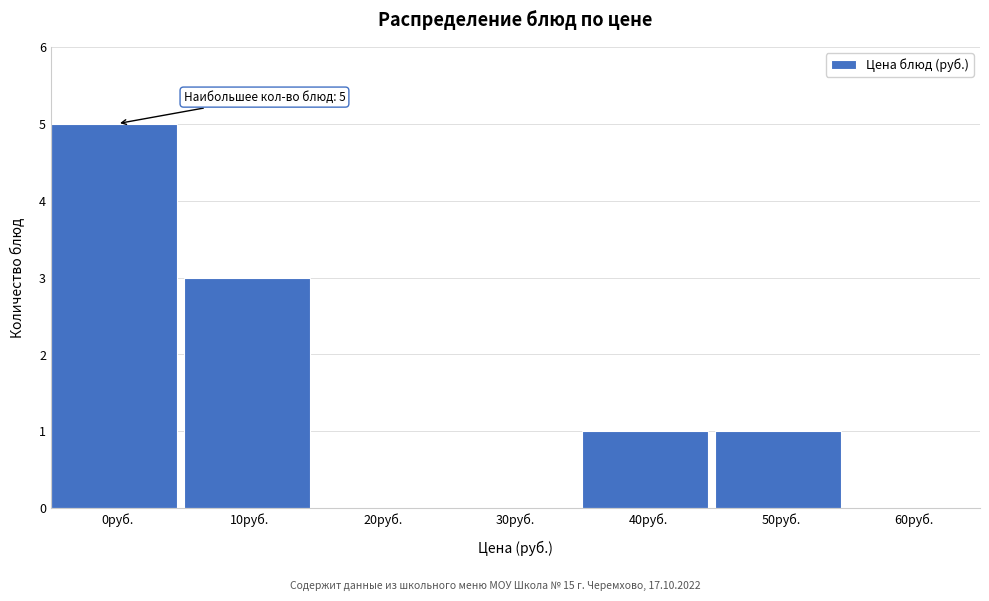

Reading right to left, what are all the values shown in this chart?

60руб.=0	50руб.=1	40руб.=1	30руб.=0	20руб.=0	10руб.=3	0руб.=5